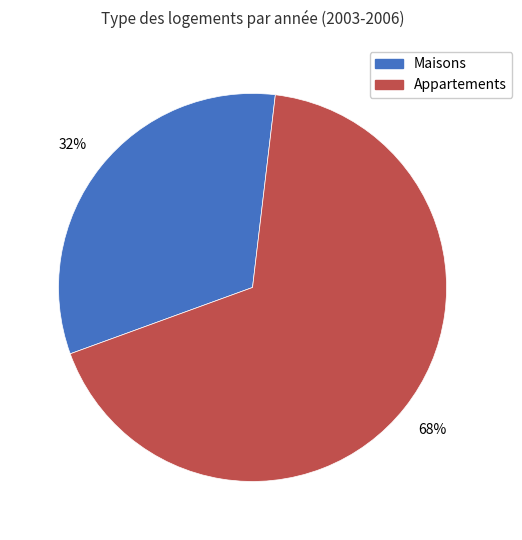

Is the sum of Appartements and Maisons greater than half?

Yes